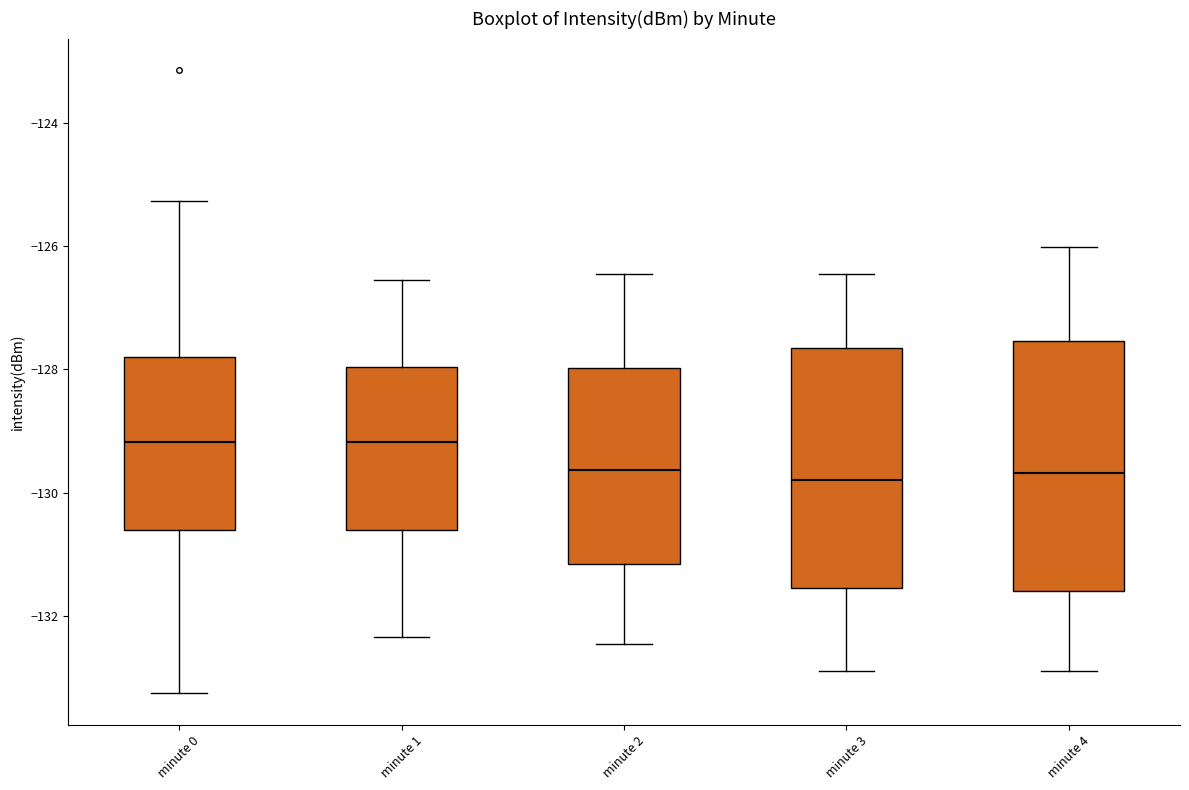

Reading left to right, transcribe this box plot: for each box, give where its median line is, the range the box spans, and where its two whiskers end, as read against the y-axis. The values are not printed on the chart, so give them approximately, as read against the axis.

minute 0: median -129.2, box -130.6 to -127.8, whiskers -133.2 to -125.2
minute 1: median -129.2, box -130.6 to -128.0, whiskers -132.4 to -126.6
minute 2: median -129.6, box -131.2 to -128.0, whiskers -132.4 to -126.4
minute 3: median -129.8, box -131.6 to -127.6, whiskers -132.8 to -126.4
minute 4: median -129.6, box -131.6 to -127.6, whiskers -132.8 to -126.0